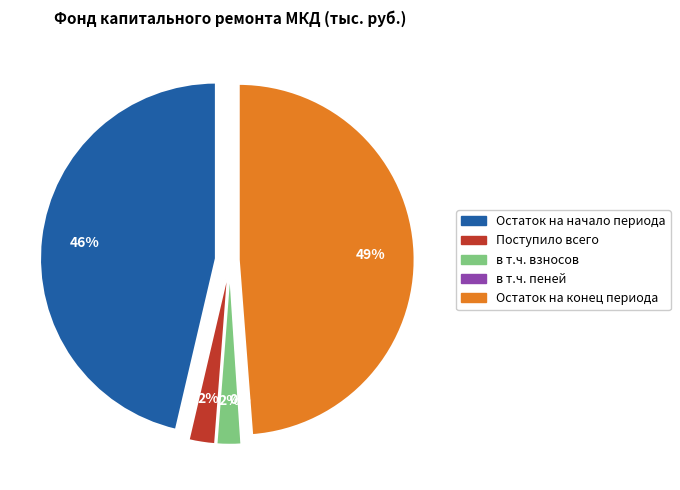

Is there any slice that represents more than half of the pie?

No